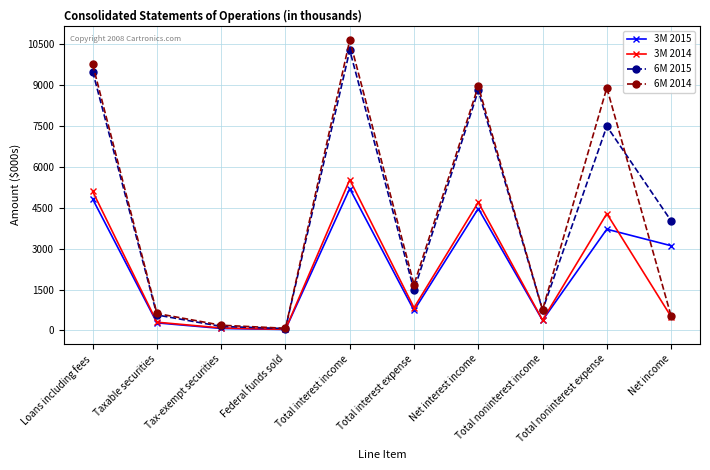

What is the sum of the 6M 2014 values at Loans including fees and Total noninterest expense?

18662